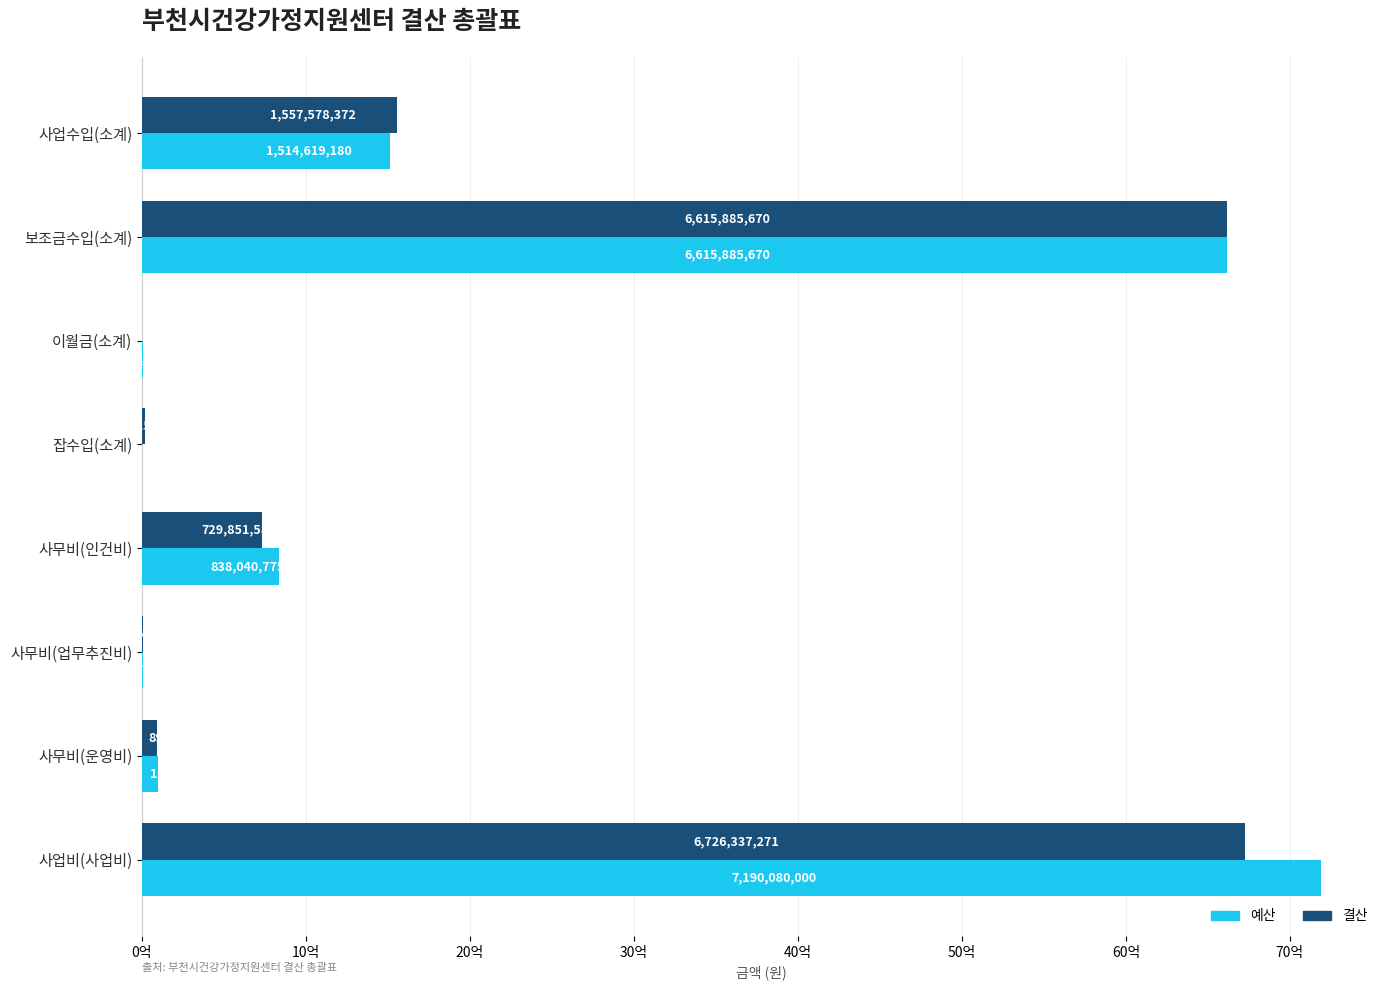

Which category has the highest value in the 예산 series?

사업비(사업비)